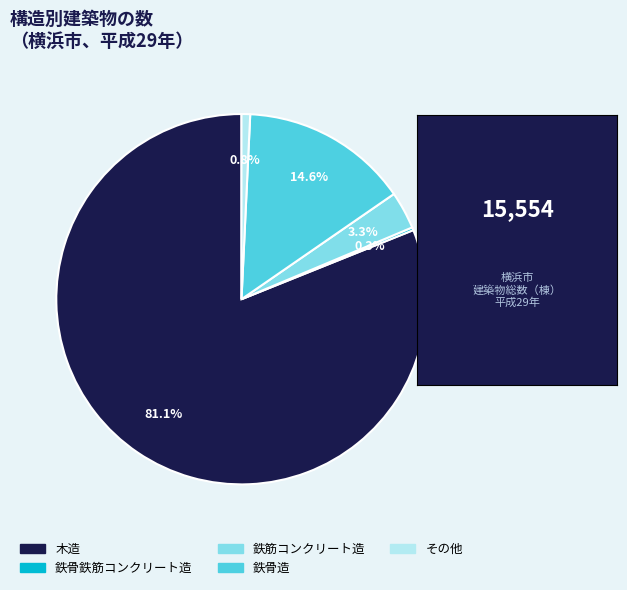

What percentage is the 木造 slice, to the nearest percent?

81%